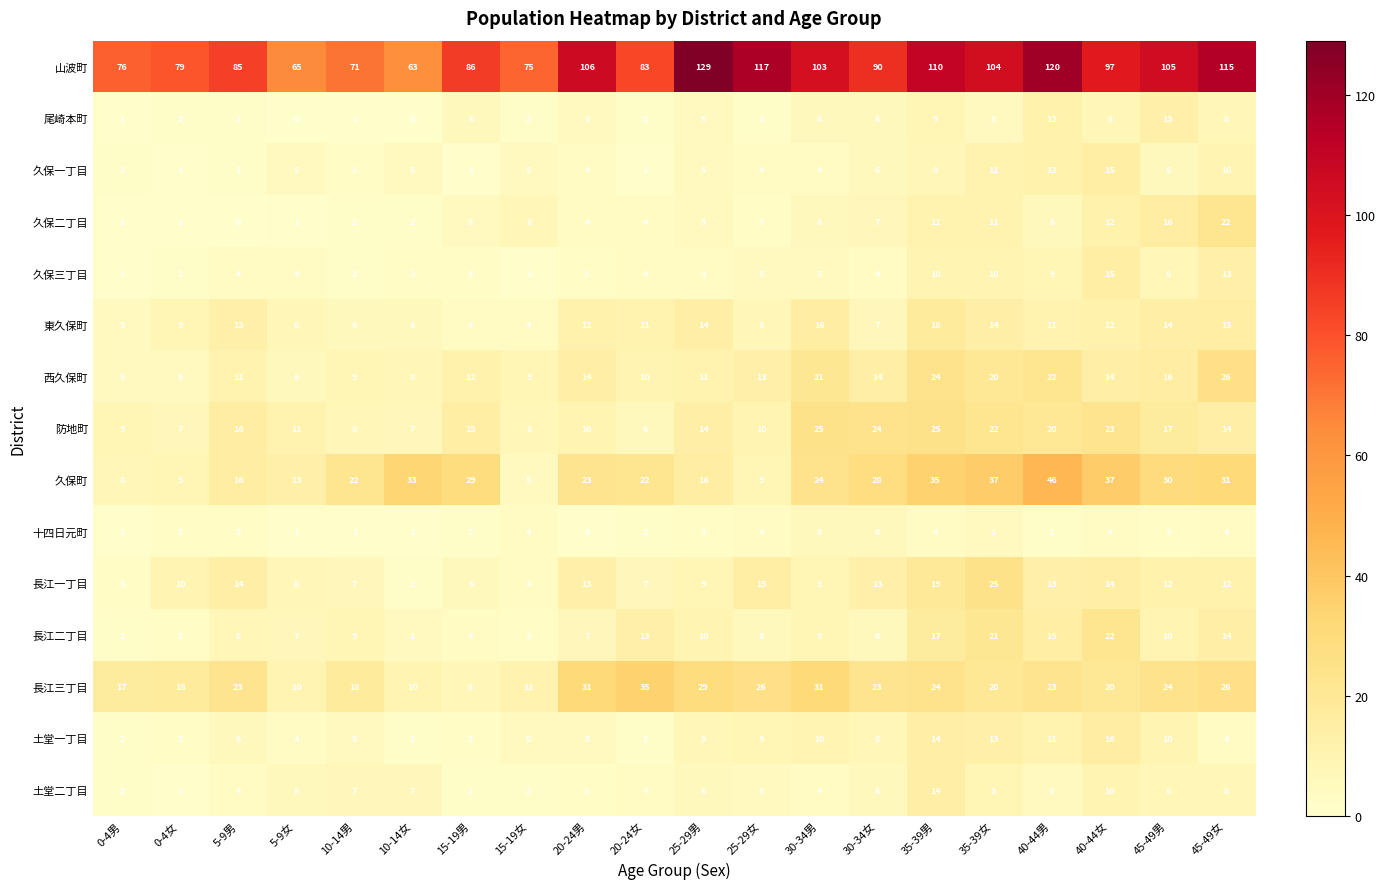

Which series changed the most between 30-34男 and 40-44男?

久保町